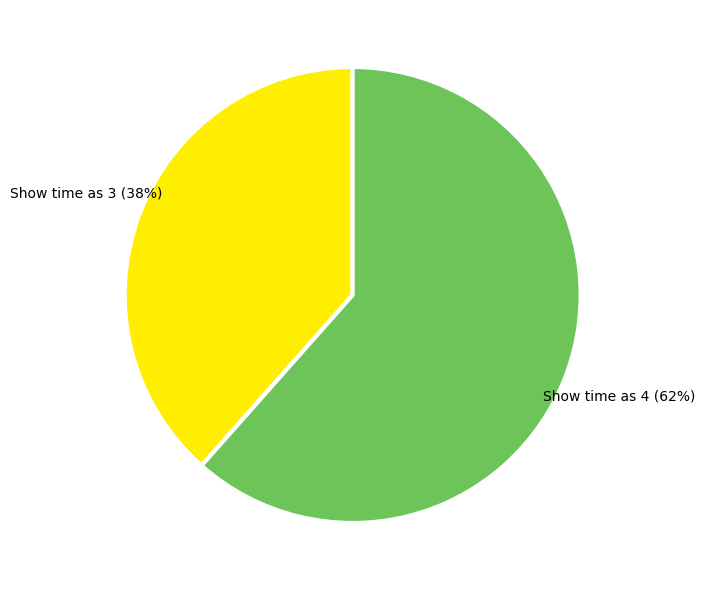

Rank the categories by value from lowest to highest.

Show time as 3, Show time as 4